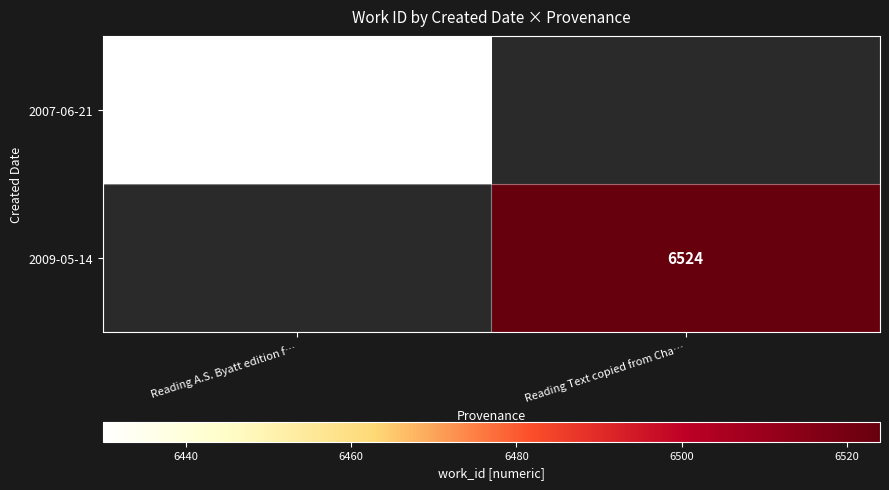

What is the greatest value displayed?

6524.0